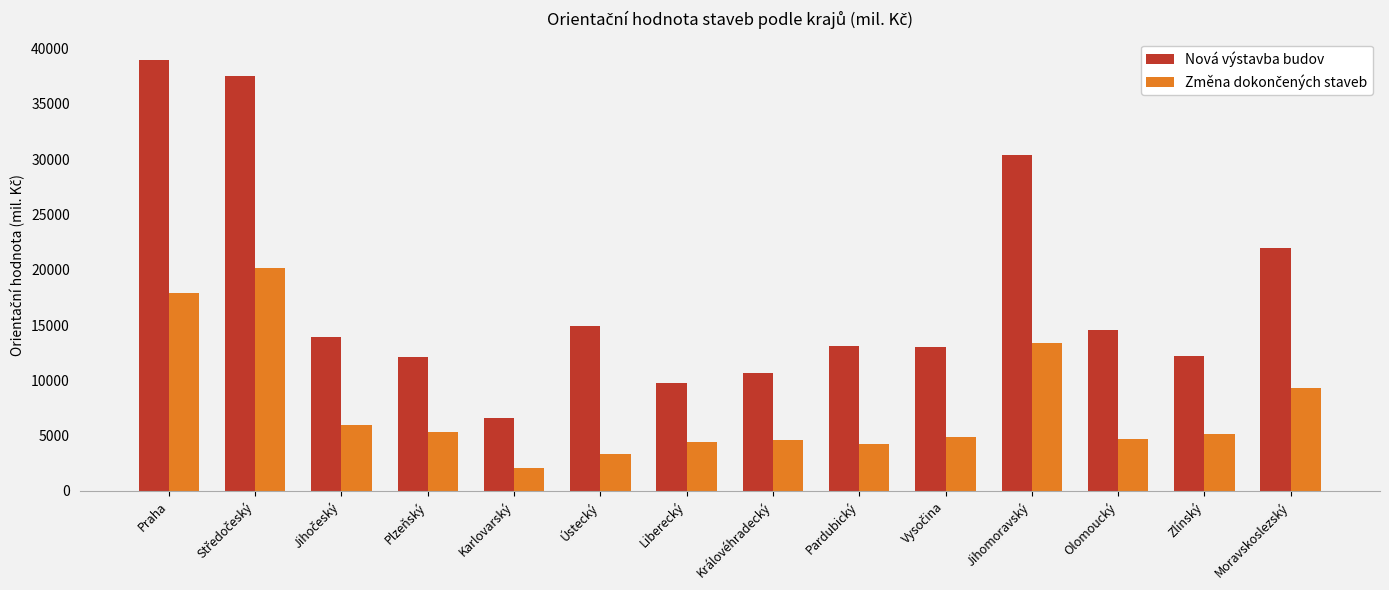

What is the label of the 11th bar from the right?

Plzeňský